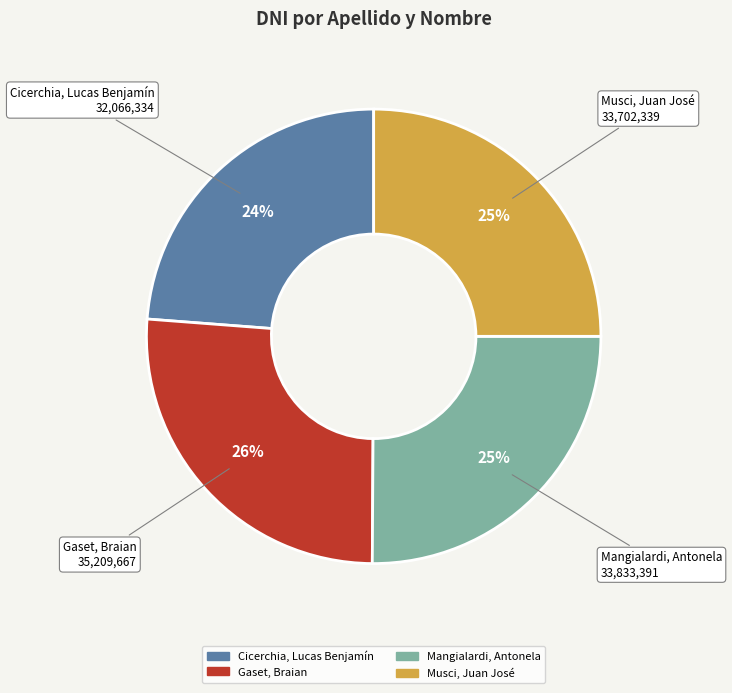

Does Musci, Juan José represent more than half of the total?

No